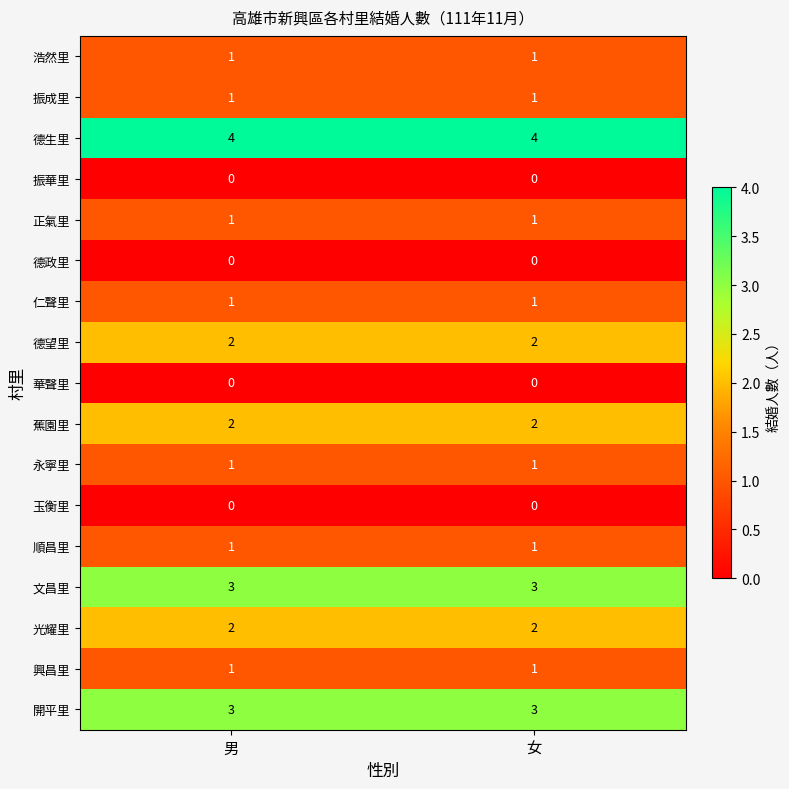

Which series has the largest total across all categories?

德生里